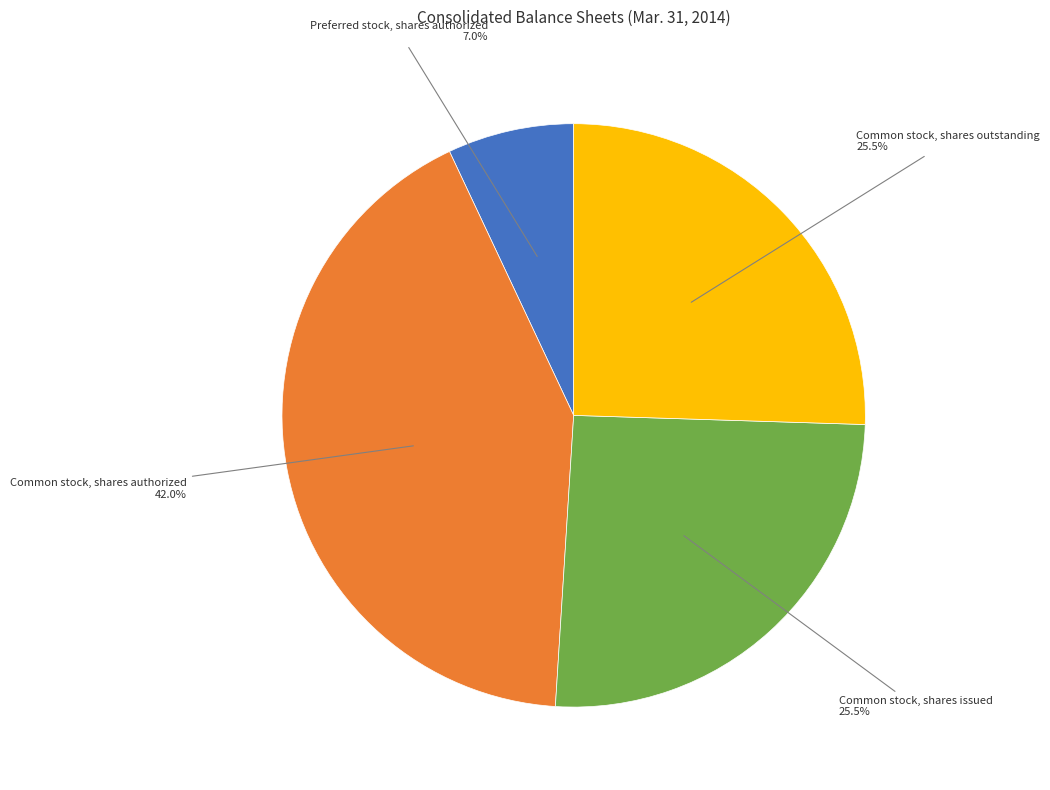

Count the number of slices in the pie.

4